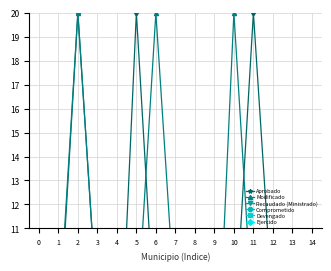

What is the value of the Recaudado (Ministrado) point at the 15th from the left?

2.0